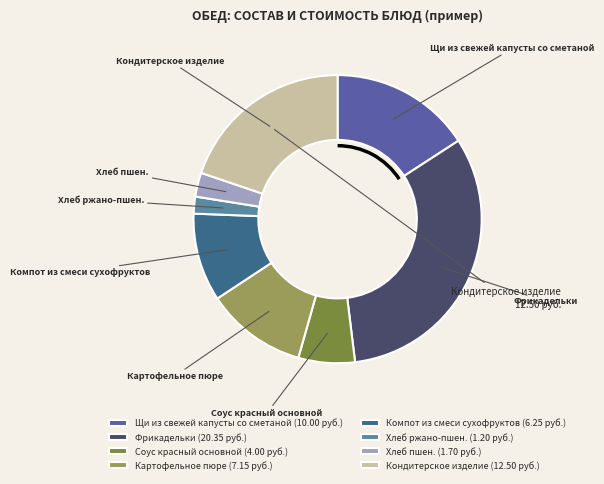

Is the sum of Фрикадельки and Хлеб пшен. greater than half?

No